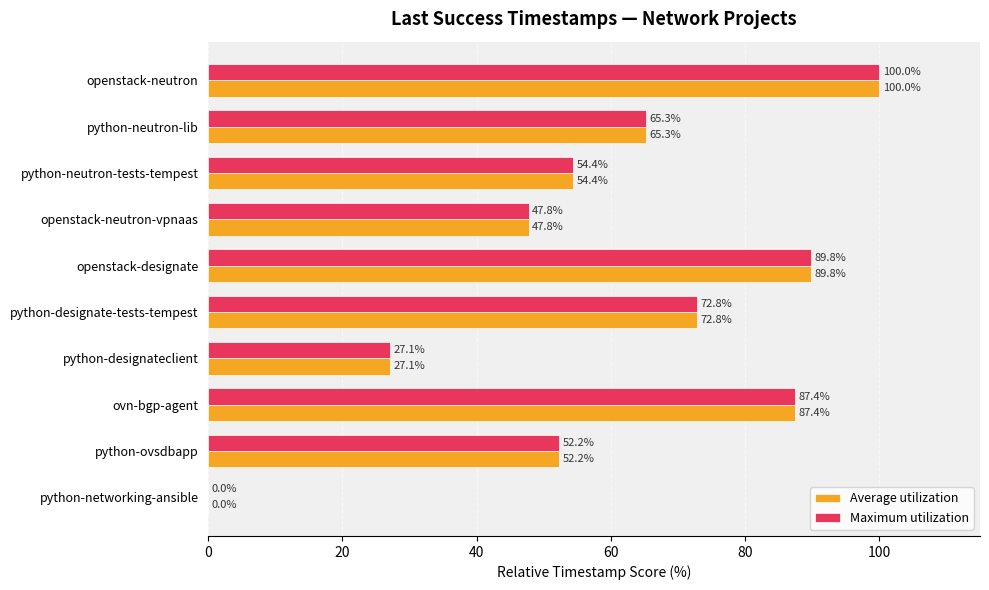

Where is Average utilization nearest to the value 50?

openstack-neutron-vpnaas